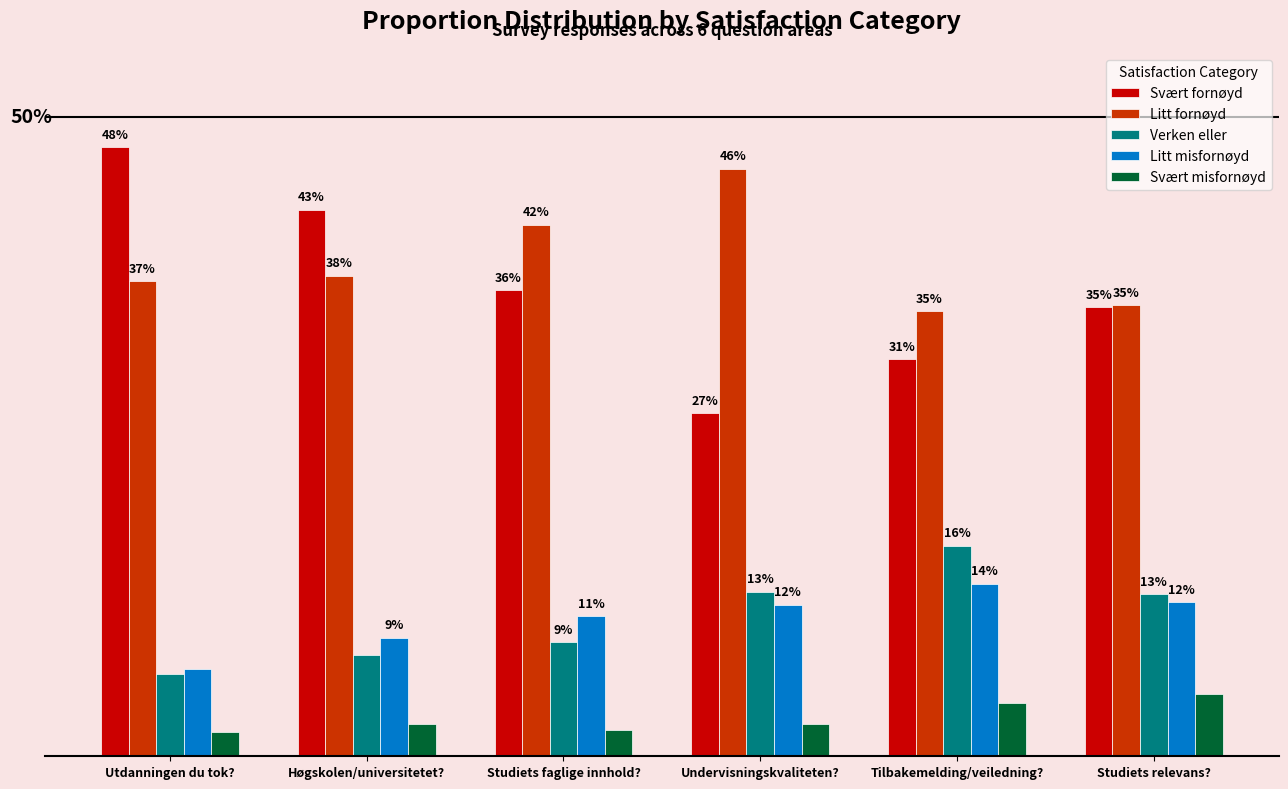

What are all the series names shown in the legend?

Svært fornøyd, Litt fornøyd, Verken eller, Litt misfornøyd, Svært misfornøyd